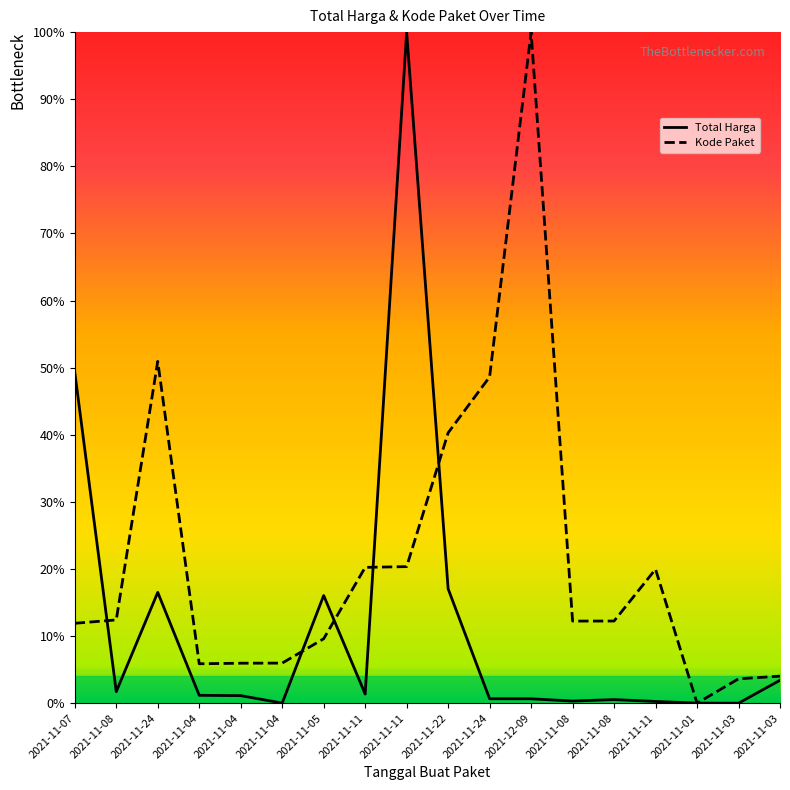

How many interior local peaks does the Total Harga series have?

4